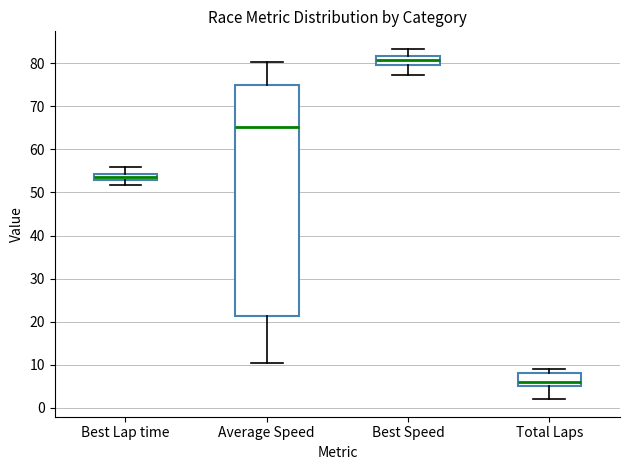

Which box's median line is the highest?

Best Speed